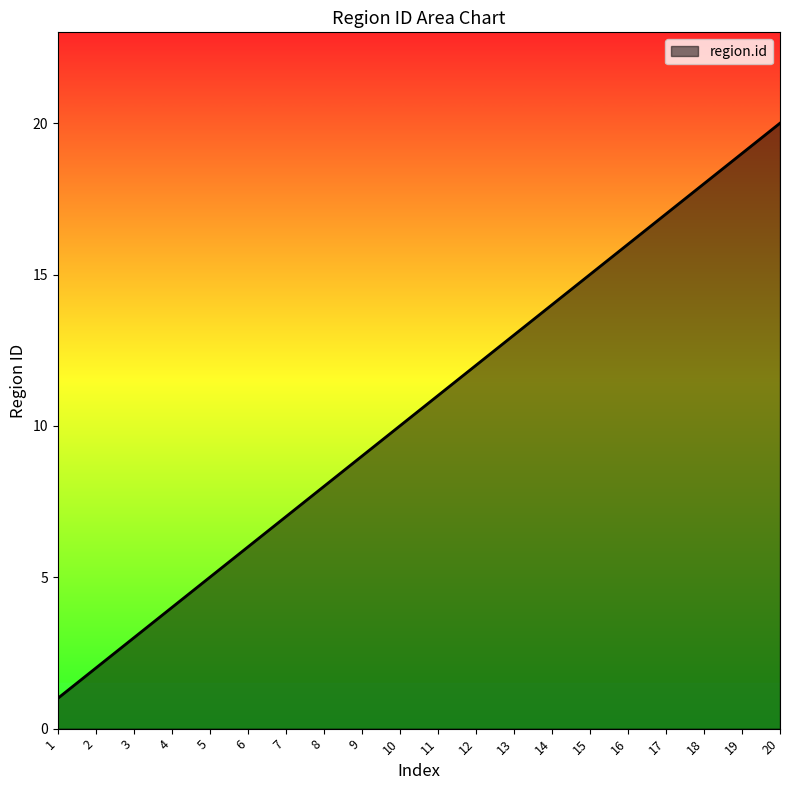

Which category has the lowest value across all series?

1